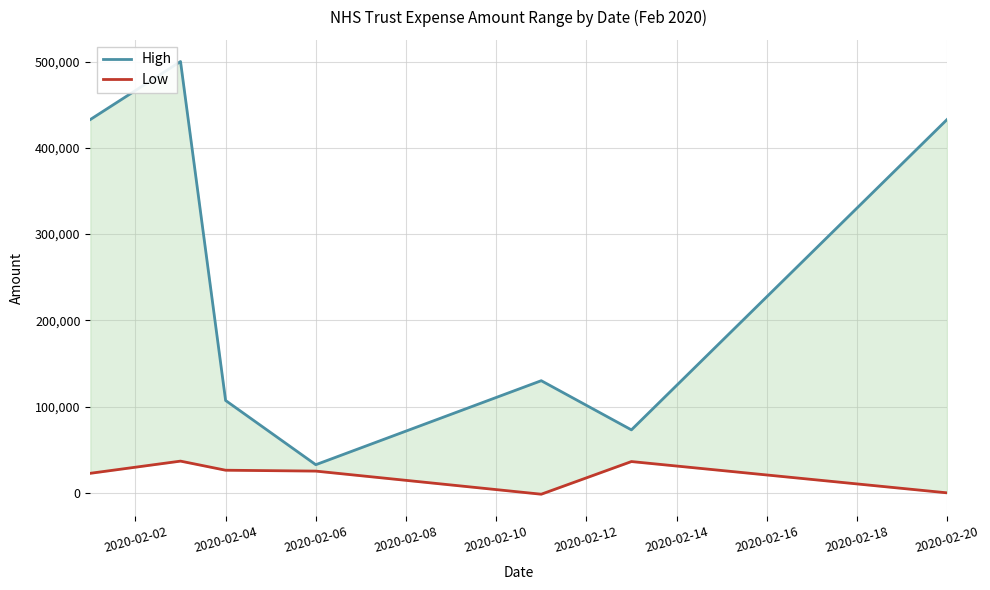

The value of High at 2020-02-12 is 45784.1. True or false?

False